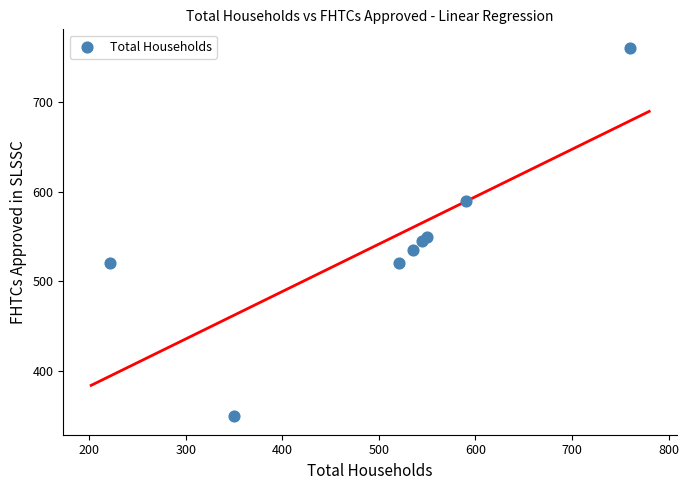

What Y value in the scatter plot is closest to 555?

550